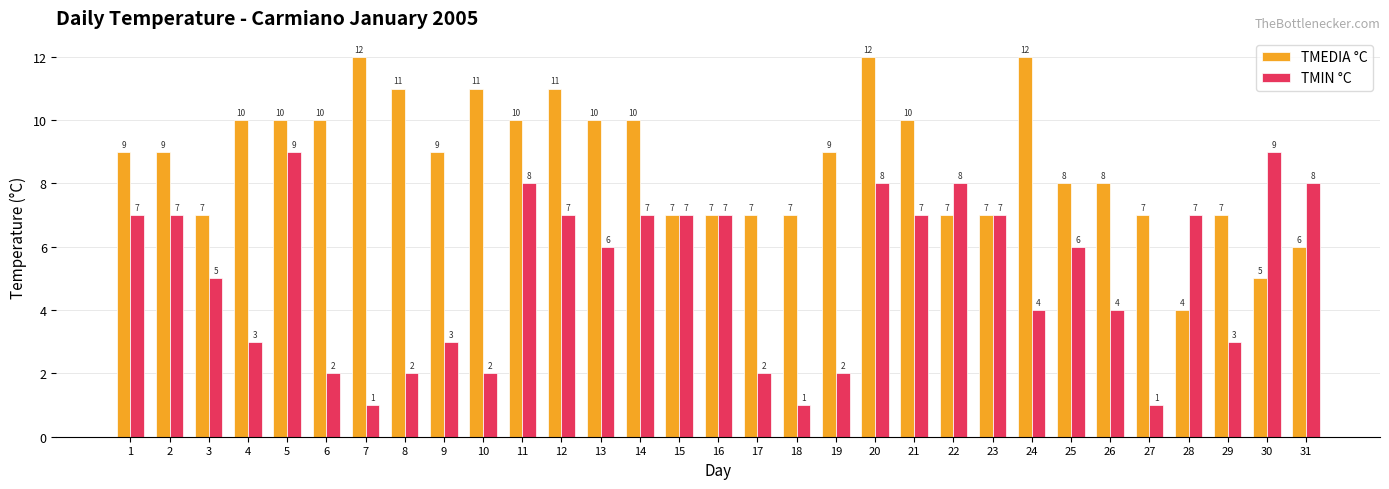

Read the TMIN °C value at 6.

2